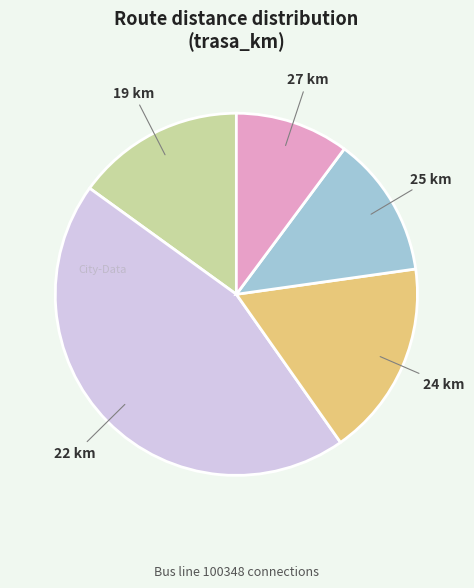

The 22 km slice represents 45% of the pie. True or false?

True